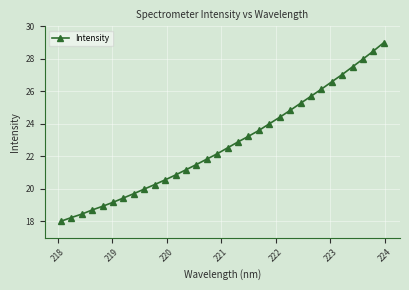

What is the value of the 19th point from the left?

23.2